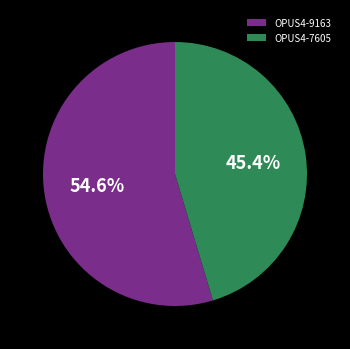

To the nearest percent, what is the difference between the OPUS4-9163 and OPUS4-7605 slice percentages?

9%